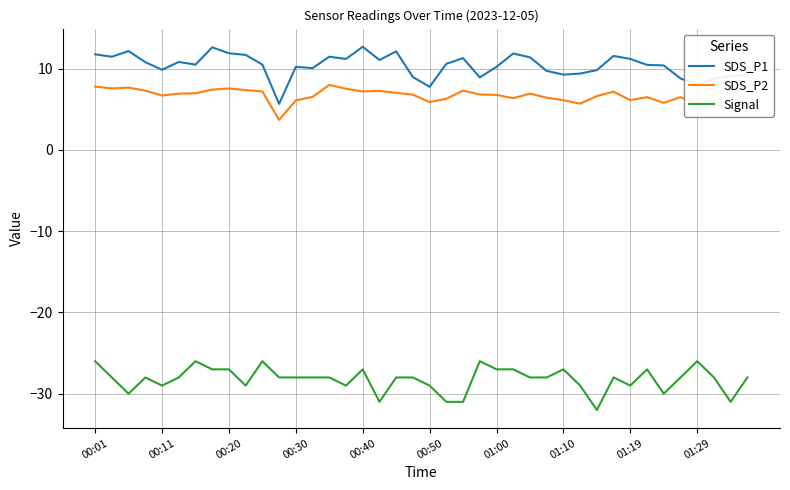

Rank the series by their maximum value, from lowest to highest.

Signal, SDS_P2, SDS_P1